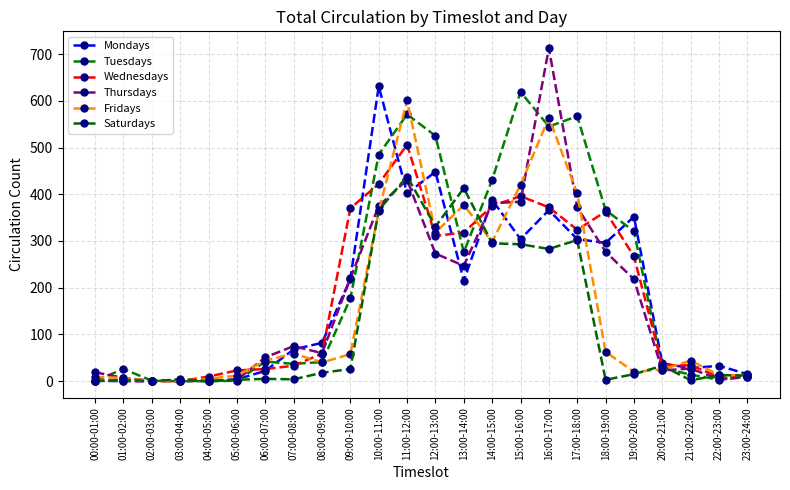

What is the total value across all series at 19:00-20:00?

1193